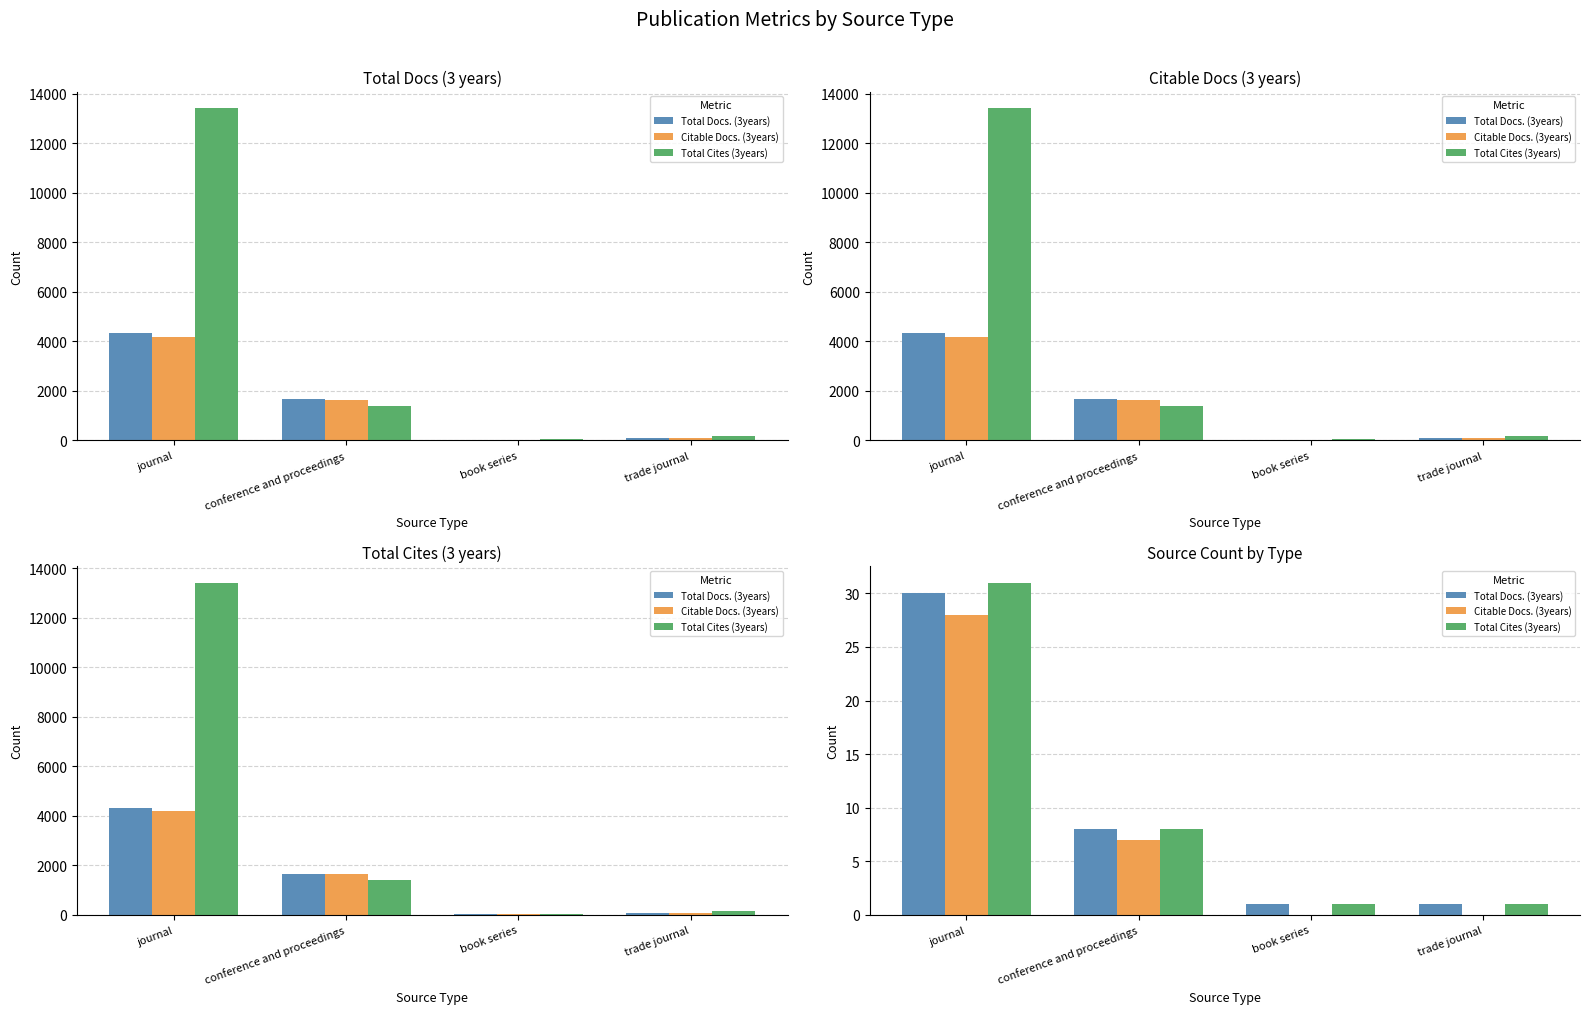

At which label does Total Cites (3years) reach its minimum?

book series